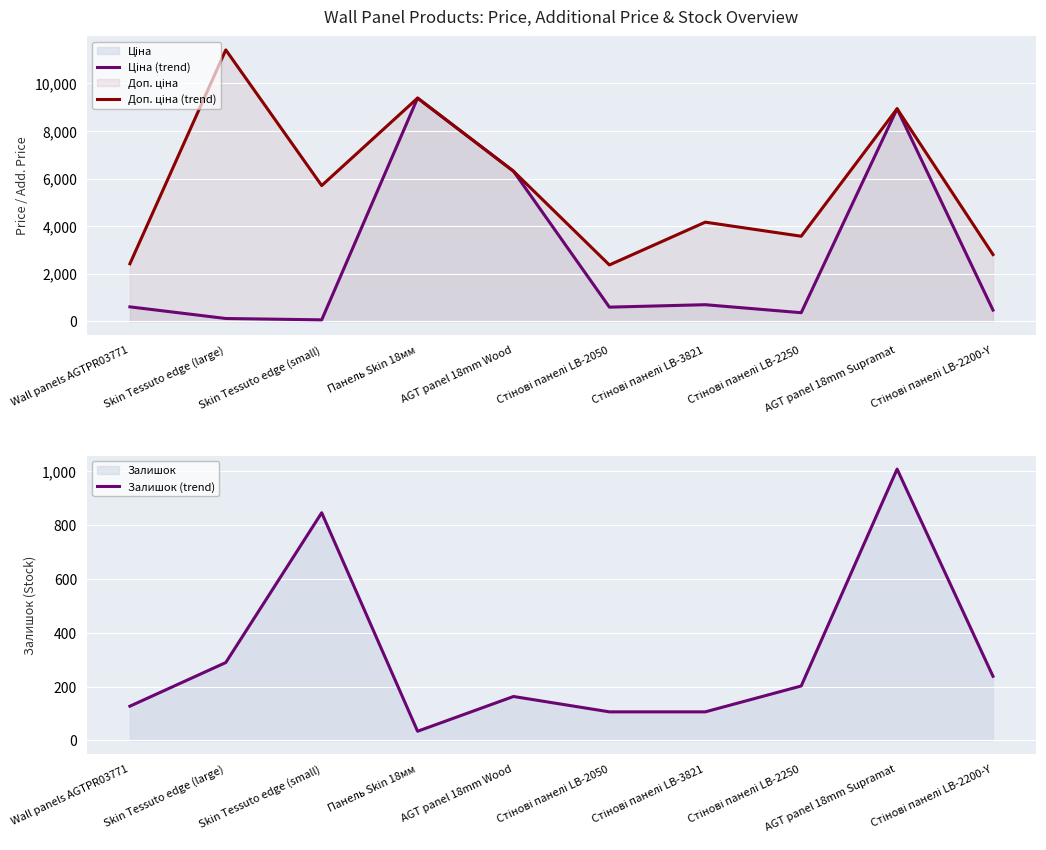

Which series has the largest total across all categories?

Доп. ціна (trend)